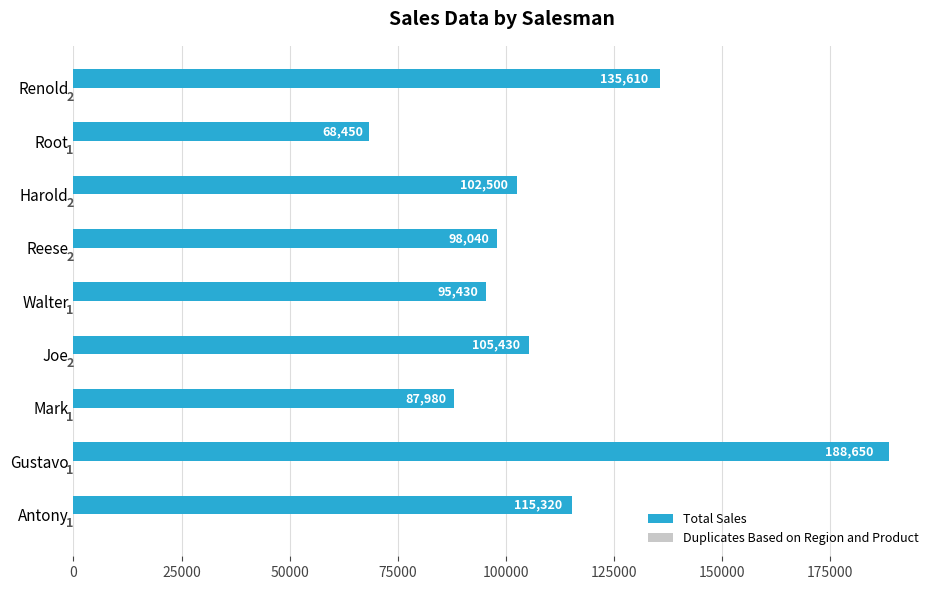

True or false: Total Sales has a value of 95430 at Walter.

True